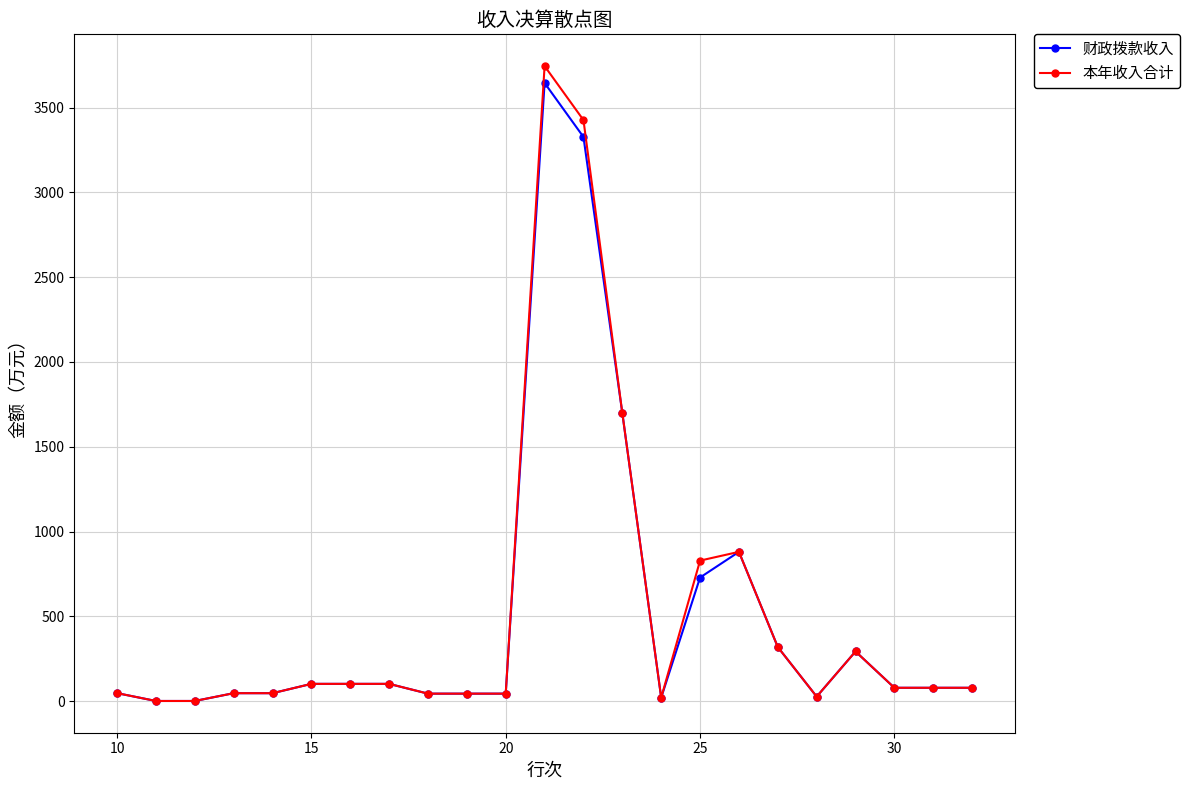

Which series has the widest spread of values?

本年收入合计